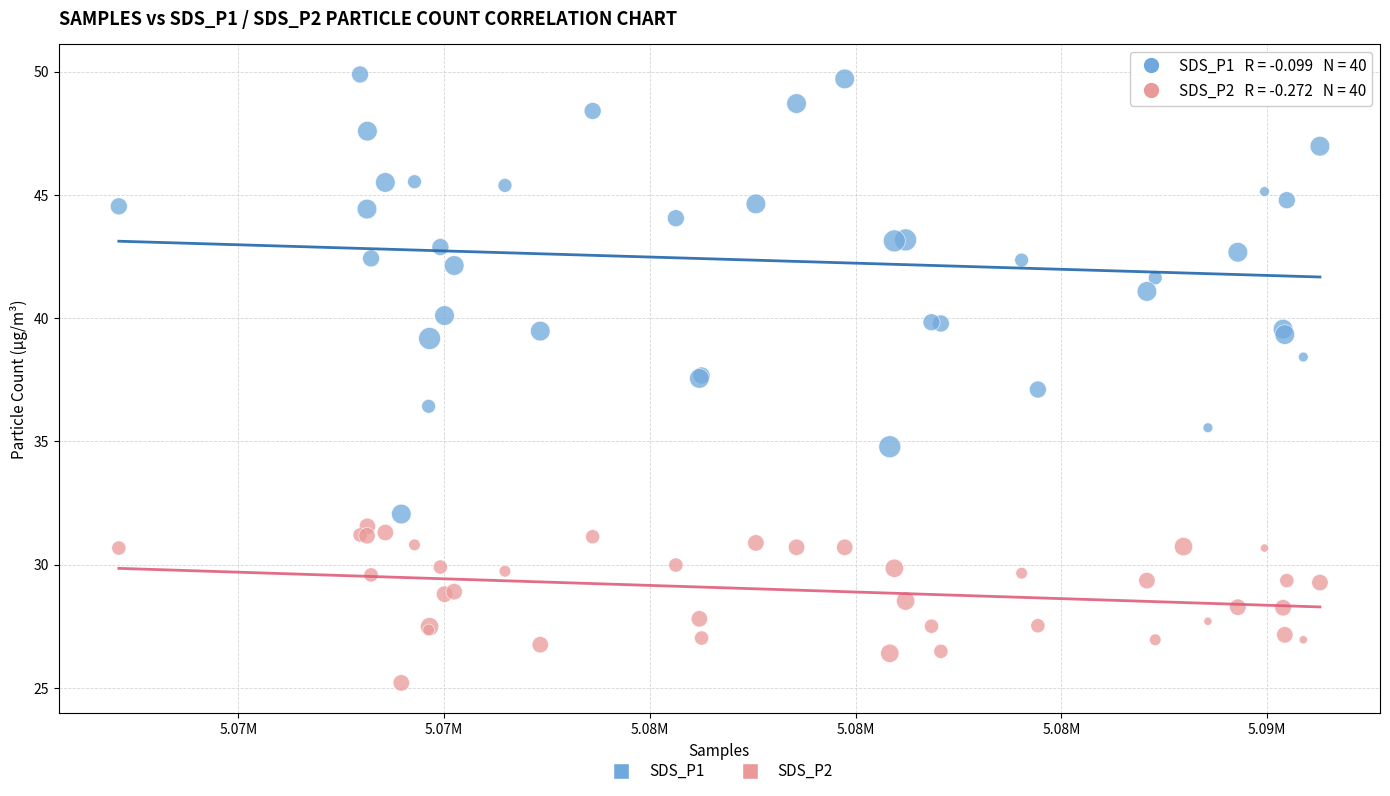

Which series has the largest Y range (max minus min)?

SDS_P1